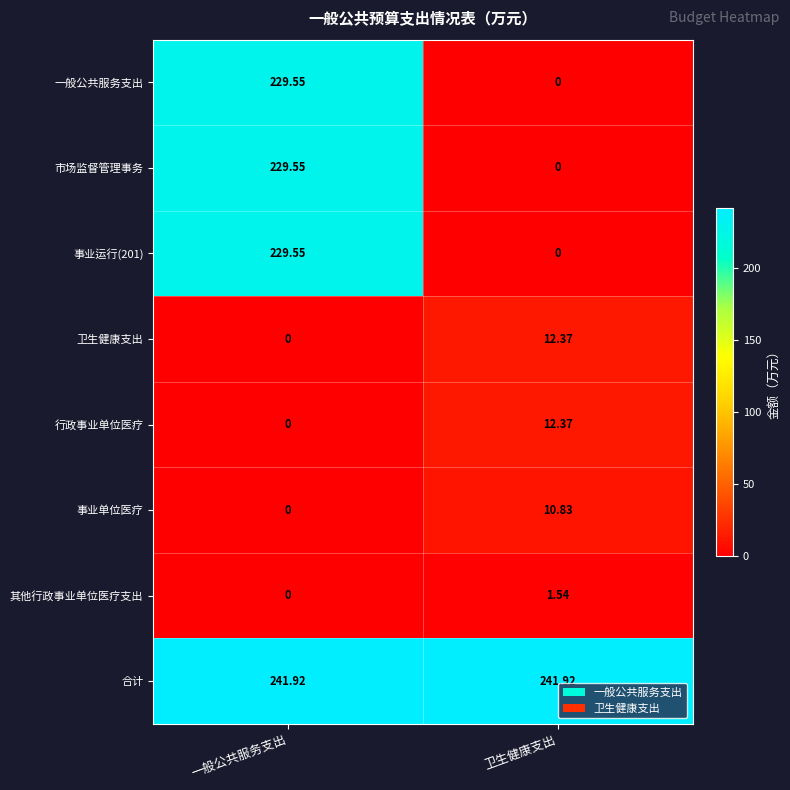

At which label is 行政事业单位医疗 closest to 6?

一般公共服务支出